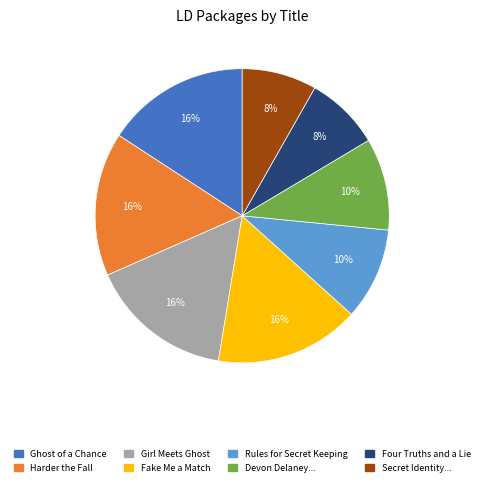

To the nearest percent, what is the difference between the largest and smallest slice percentages?

8%